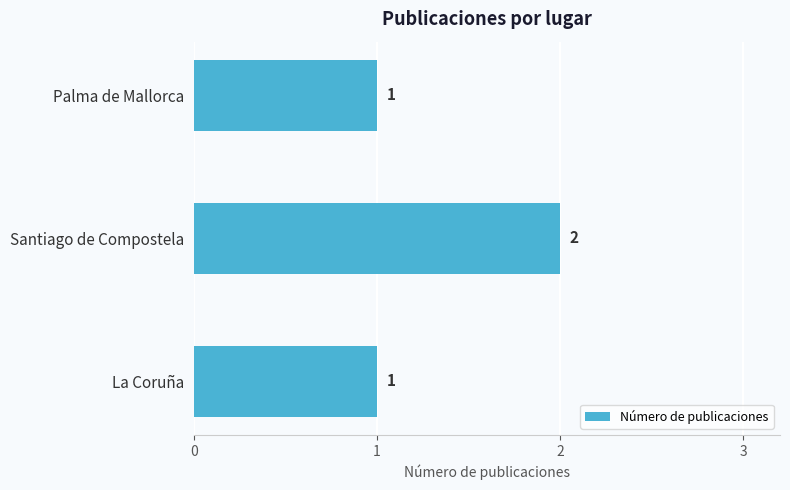

The chart shows a value of 3 at Santiago de Compostela. True or false?

False